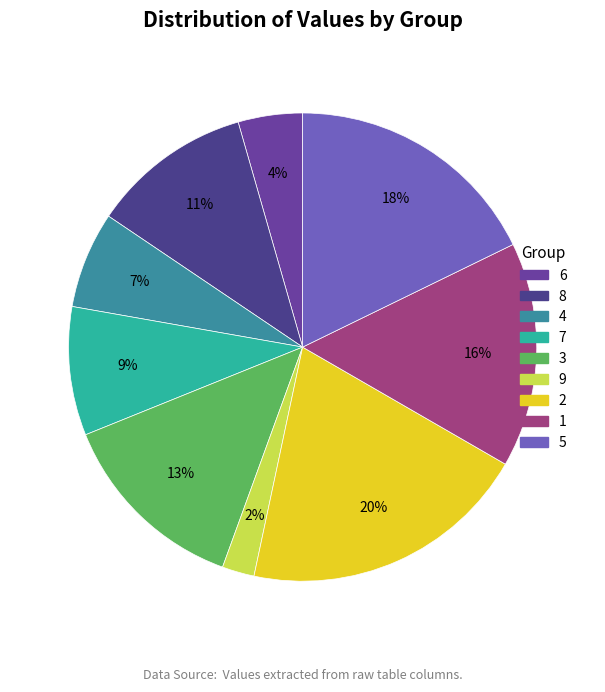

Combined, what portion of the pie is 9 and 2?

22.2%